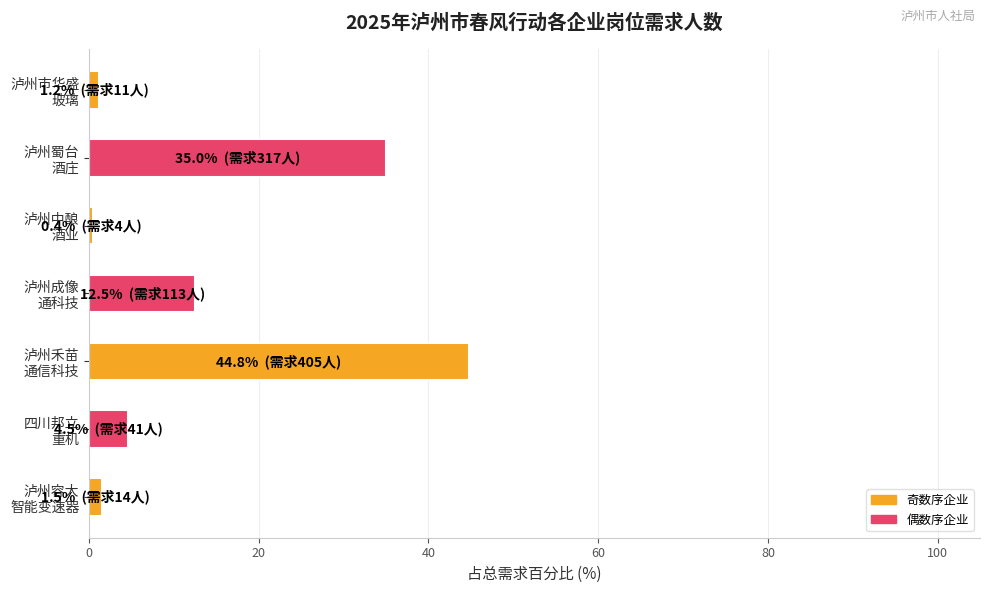

What is the greatest value displayed?

44.8